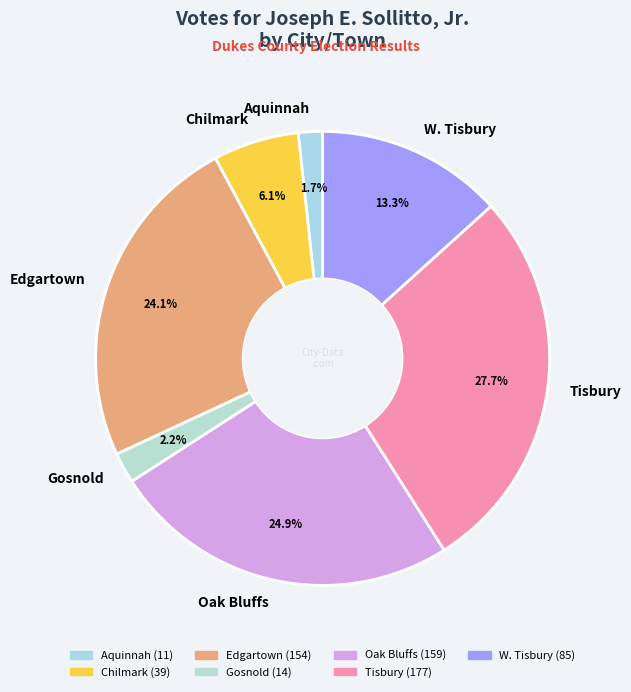

To the nearest percent, what portion does Gosnold represent?

2%